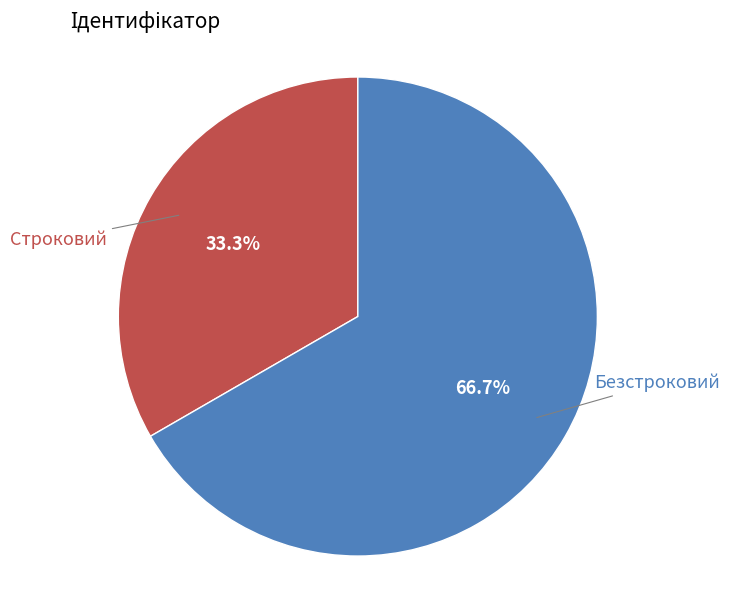

What percentage is the Безстроковий slice, to the nearest percent?

67%